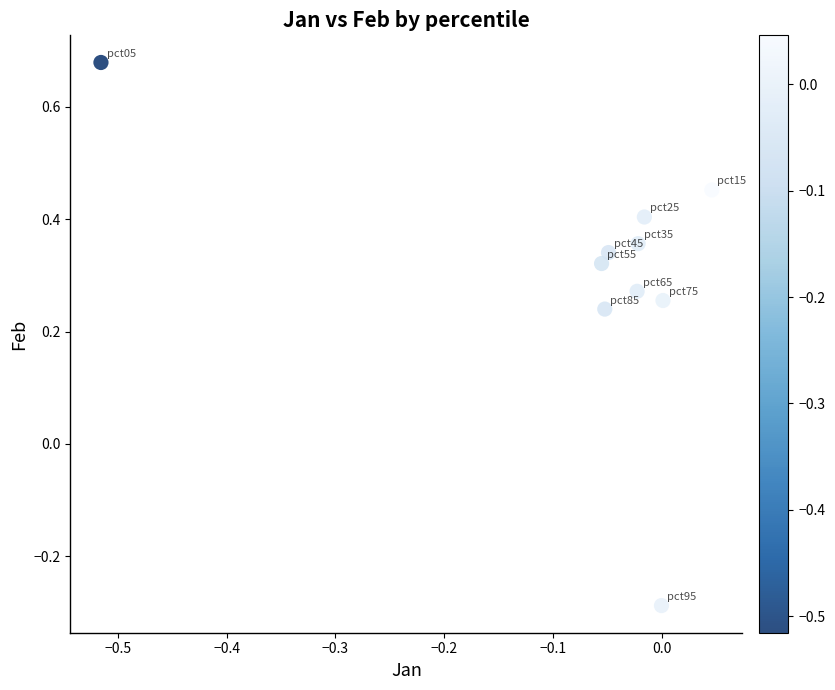

What is the range of Y values (max minus min)?

1.0